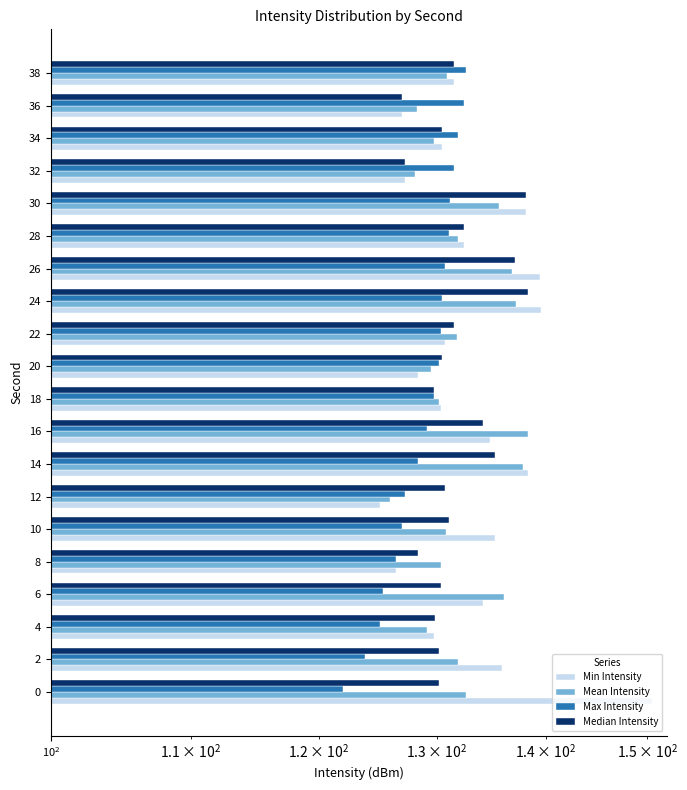

The Mean Intensity series shows 131.8 at 22. True or false?

True